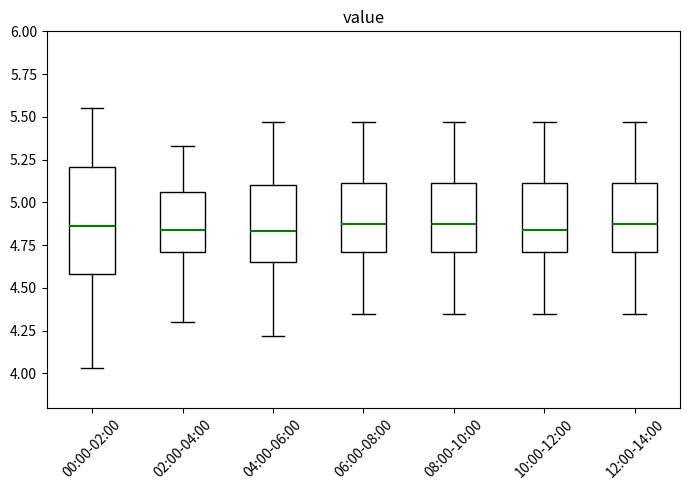

Which box is the tallest, from its lower edge to its upper edge?

00:00-02:00